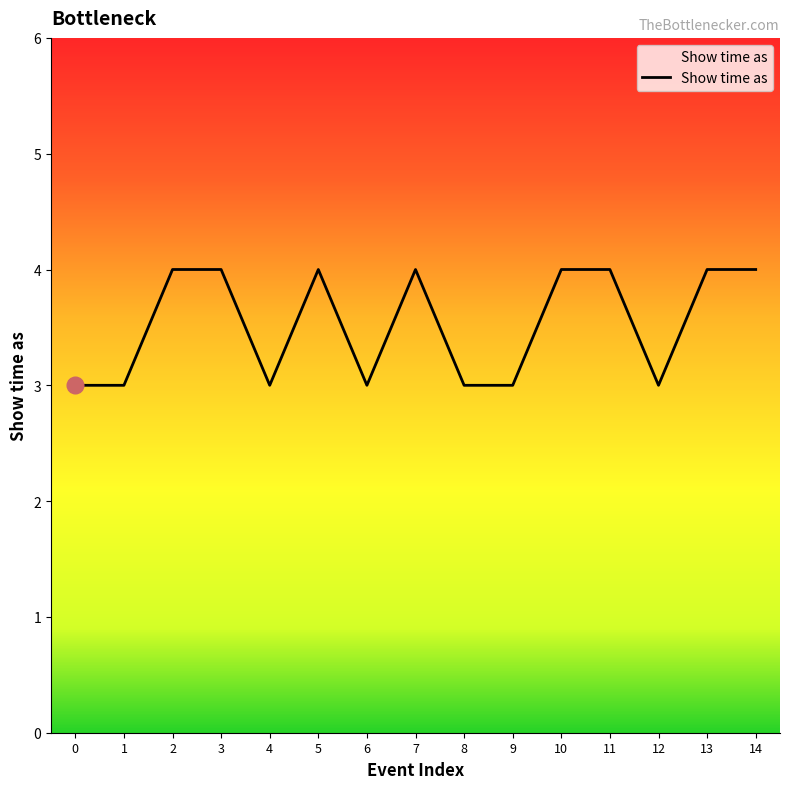

True or false: the data shows 3 at 13.

False